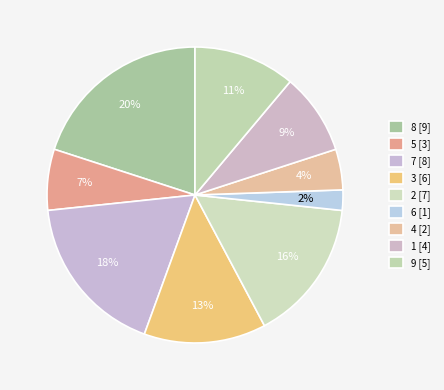

How many slices are in this pie chart?

9